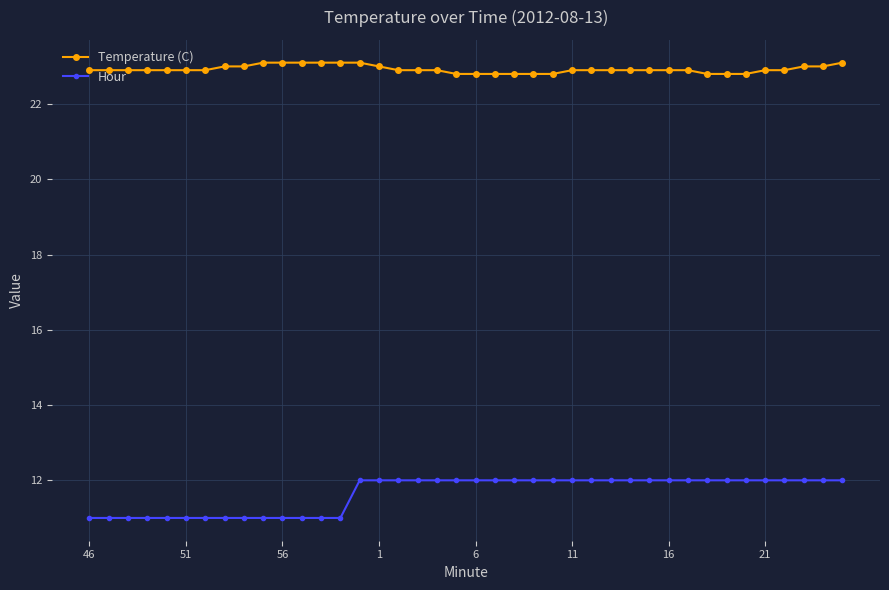

What is the lowest value of the Temperature (C) series?

22.8